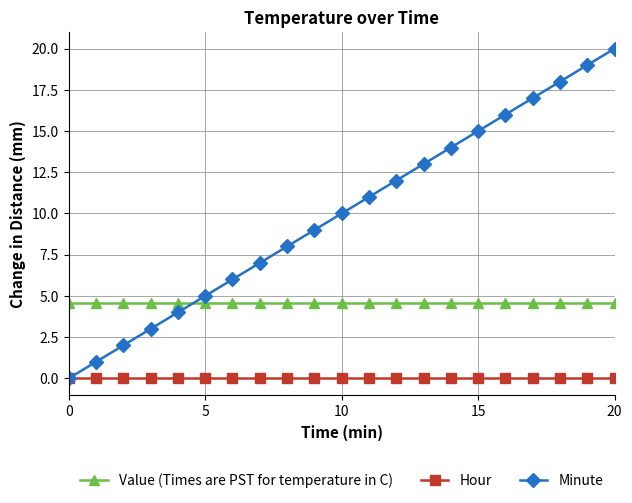

What is the value of the Value (Times are PST for temperature in C) point at the 19th from the left?

4.6